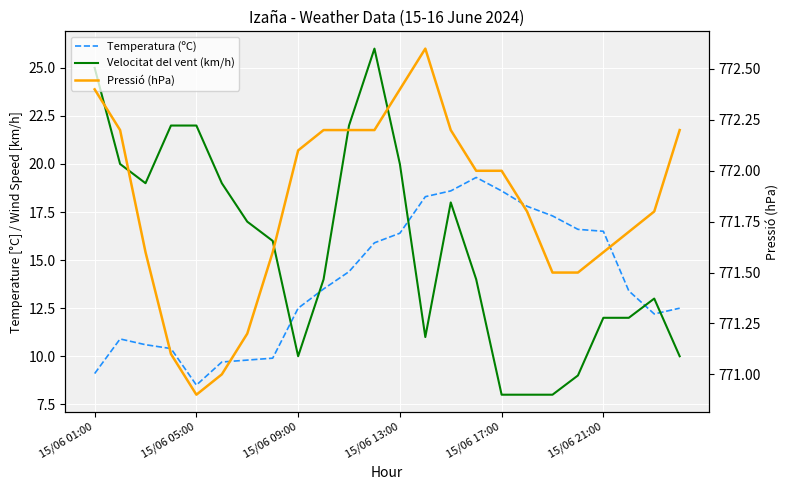

How many values in the Temperatura (ºC) series are below 13?

11